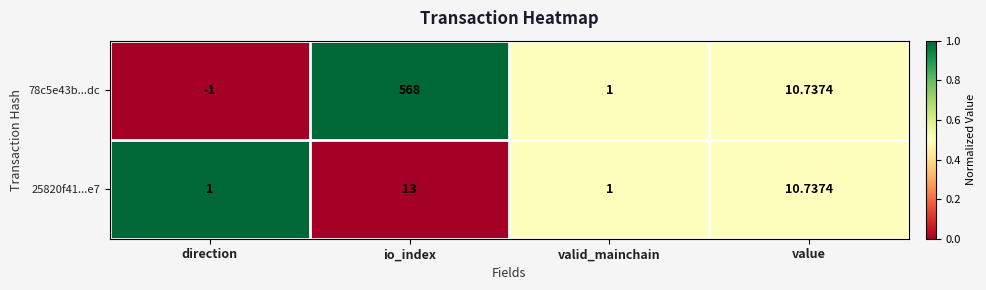

Which series has the largest total across all categories?

78c5e43b...dc